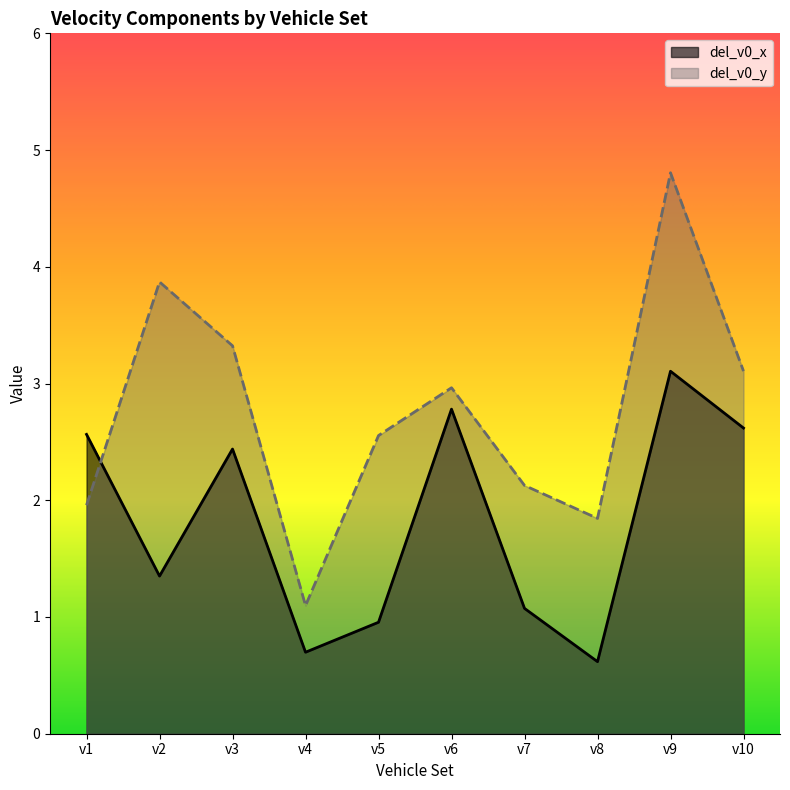

Reading left to right, what are all the values shown in this chart?

del_v0_x: 2.6	1.4	2.4	0.7	1.0	2.8	1.1	0.6	3.1	2.6
del_v0_y: 2.0	3.9	3.3	1.1	2.6	3.0	2.1	1.8	4.8	3.1